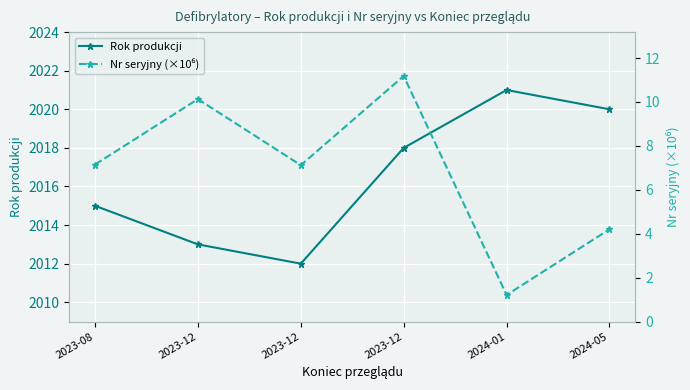

Reading right to left, extract all data points from this chart.

Rok produkcji: 2024-05=2020.0	2024-01=2021.0	2023-12=2018.0	2023-12=2012.0	2023-12=2013.0	2023-08=2015.0
Nr seryjny (×10⁶): 2024-05=4.2	2024-01=1.2	2023-12=11.2	2023-12=7.1	2023-12=10.1	2023-08=7.2